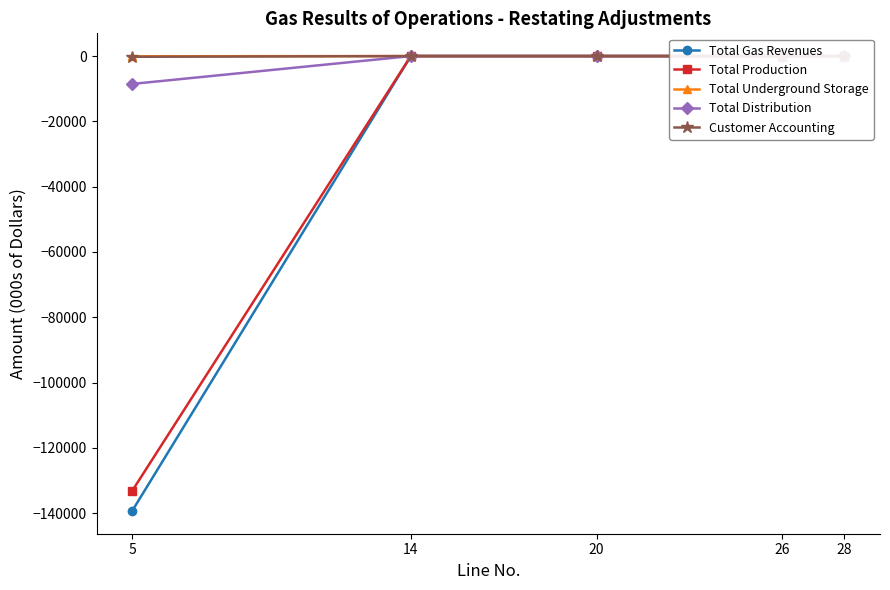

List the labels in order of Customer Accounting value, smallest first.

5, 14, 20, 26, 28